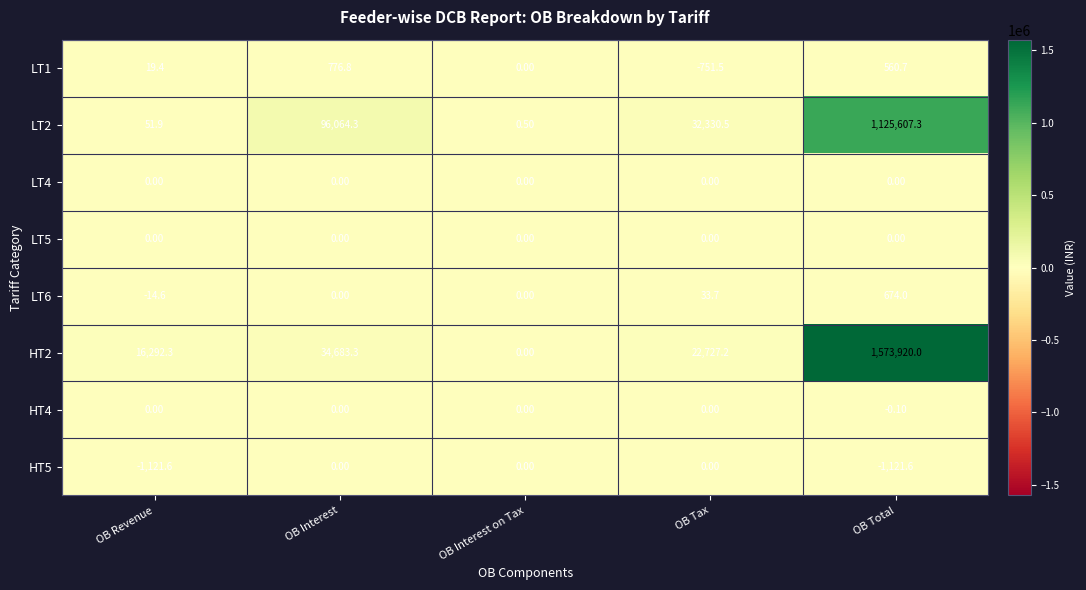

What is the total value across all series at OB Revenue?

15227.4